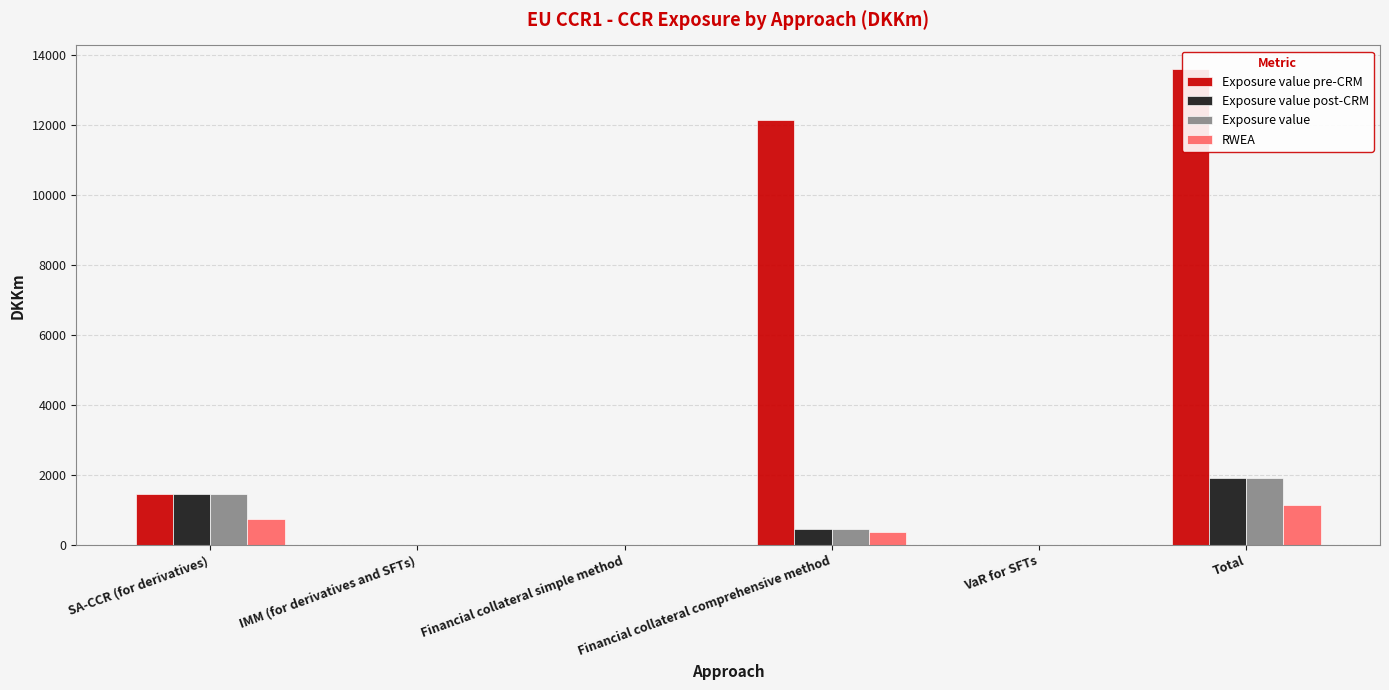

Which series has the largest total across all categories?

Exposure value pre-CRM